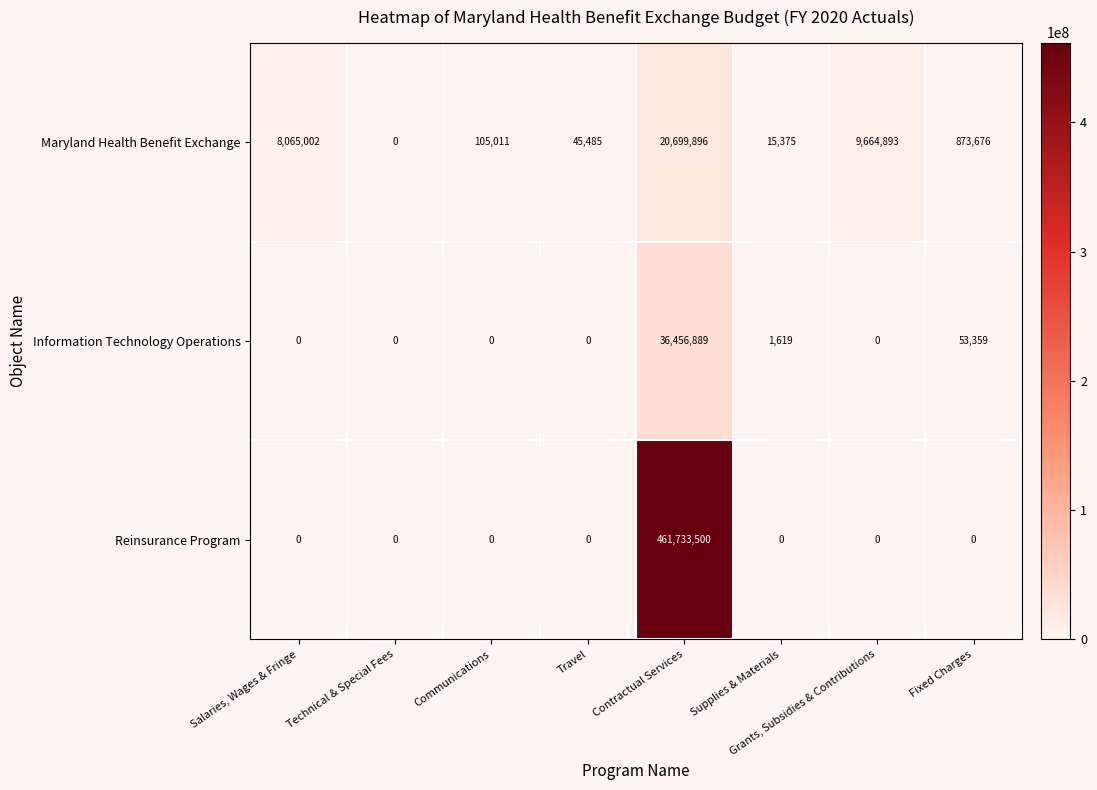

True or false: Information Technology Operations has a value of 18252537 at Salaries, Wages & Fringe.

False